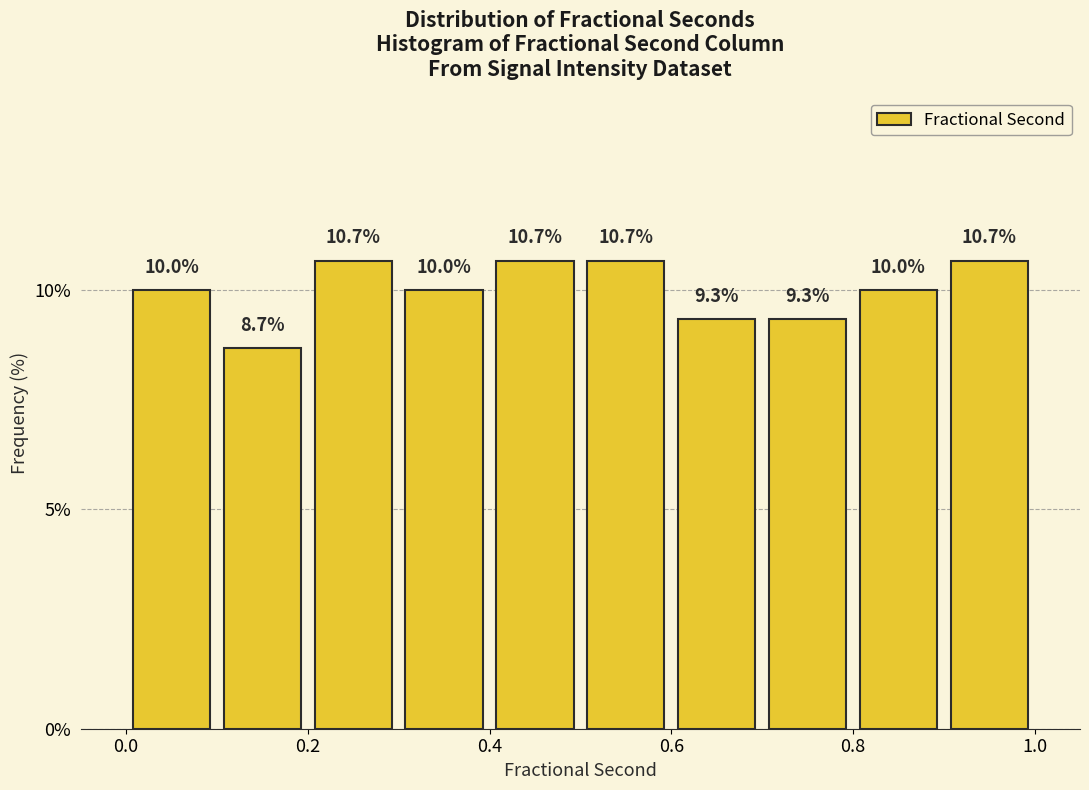

Reading left to right, list every bar in this chart as the range it spans on the x-axis followed by its height.

0.0 to 0.1: 10.0
0.1 to 0.2: 8.7
0.2 to 0.3: 10.7
0.3 to 0.4: 10.0
0.4 to 0.5: 10.7
0.5 to 0.6: 10.7
0.6 to 0.7: 9.3
0.7 to 0.8: 9.3
0.8 to 0.9: 10.0
0.9 to 1.0: 10.7